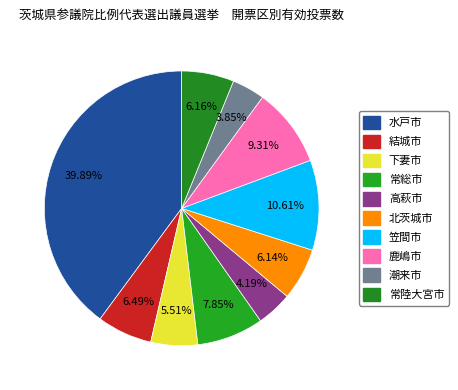

Rank the categories by value from lowest to highest.

潮来市, 高萩市, 下妻市, 北茨城市, 常陸大宮市, 結城市, 常総市, 鹿嶋市, 笠間市, 水戸市